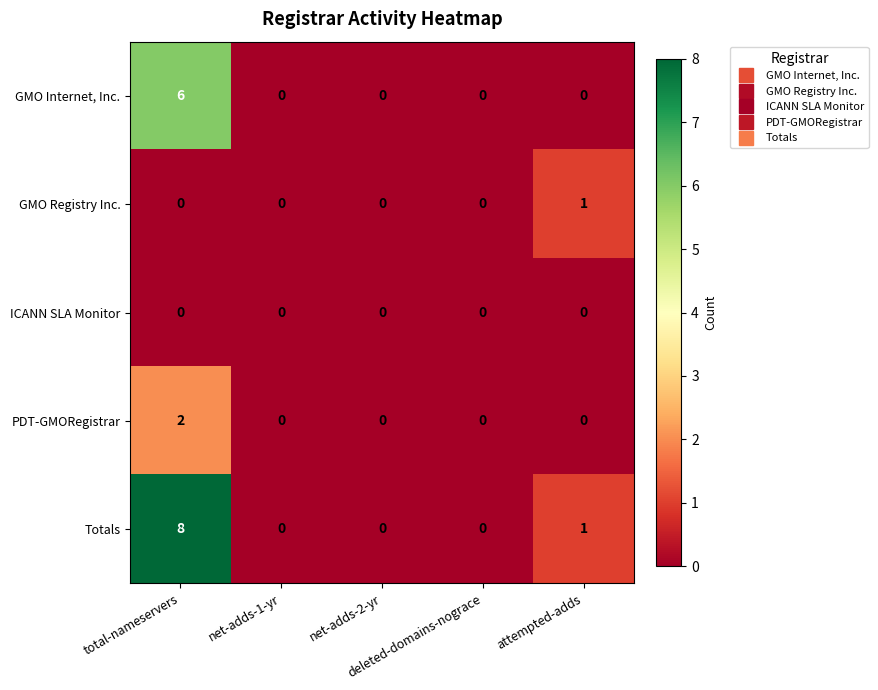

Which series has the largest total across all categories?

Totals